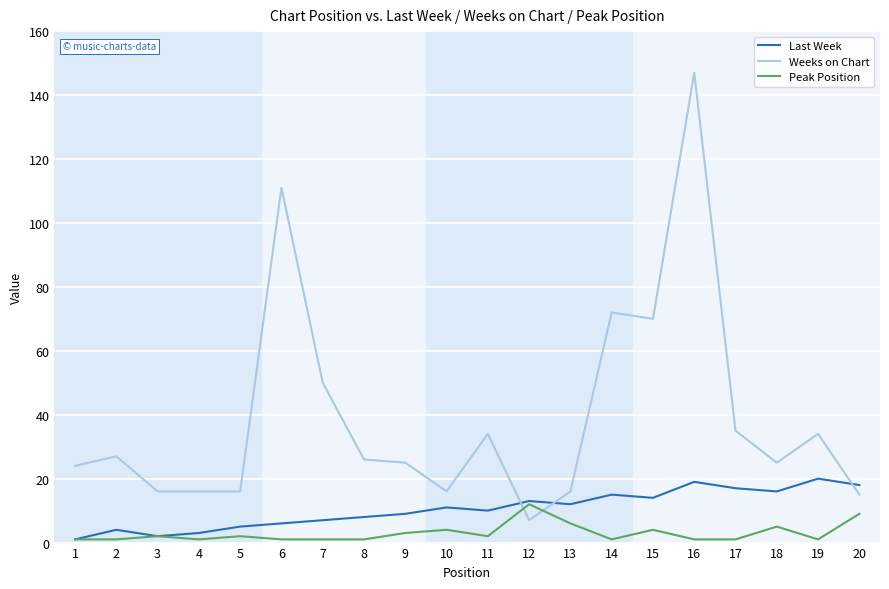

The value of Last Week at 9 is 9. True or false?

True